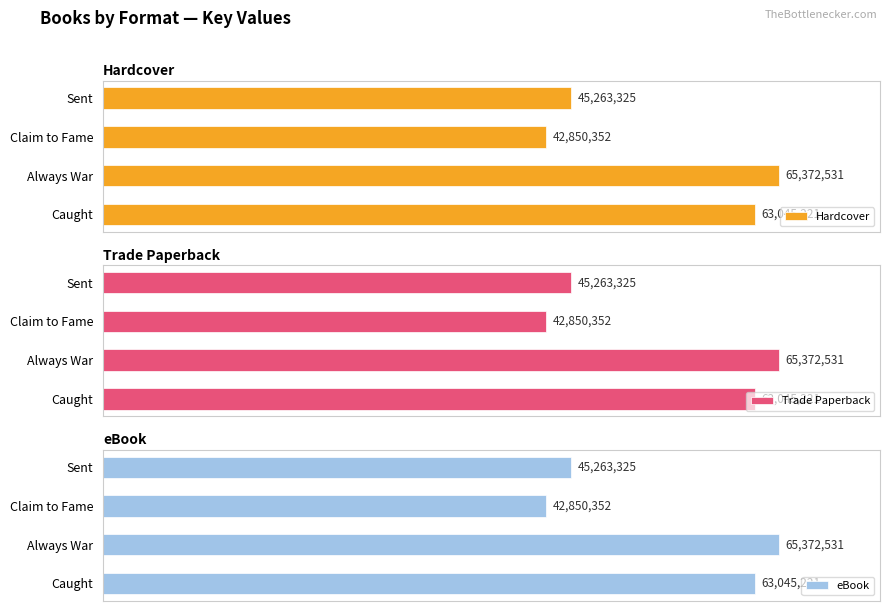

List the labels in order of eBook value, smallest first.

Claim to Fame, Sent, Caught, Always War